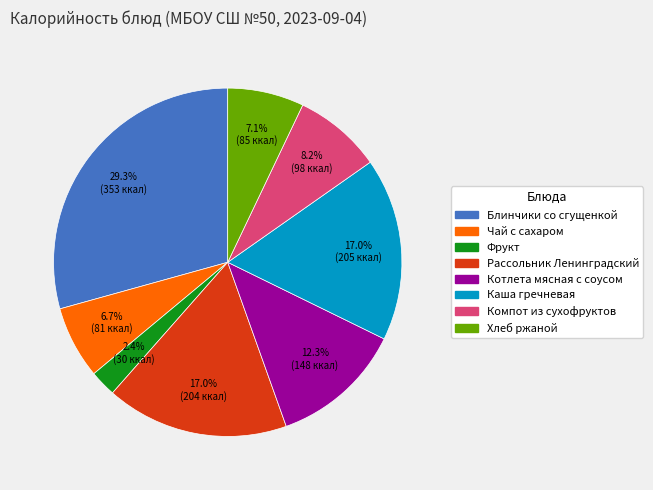

To the nearest percent, what is the average slice percentage?

12%